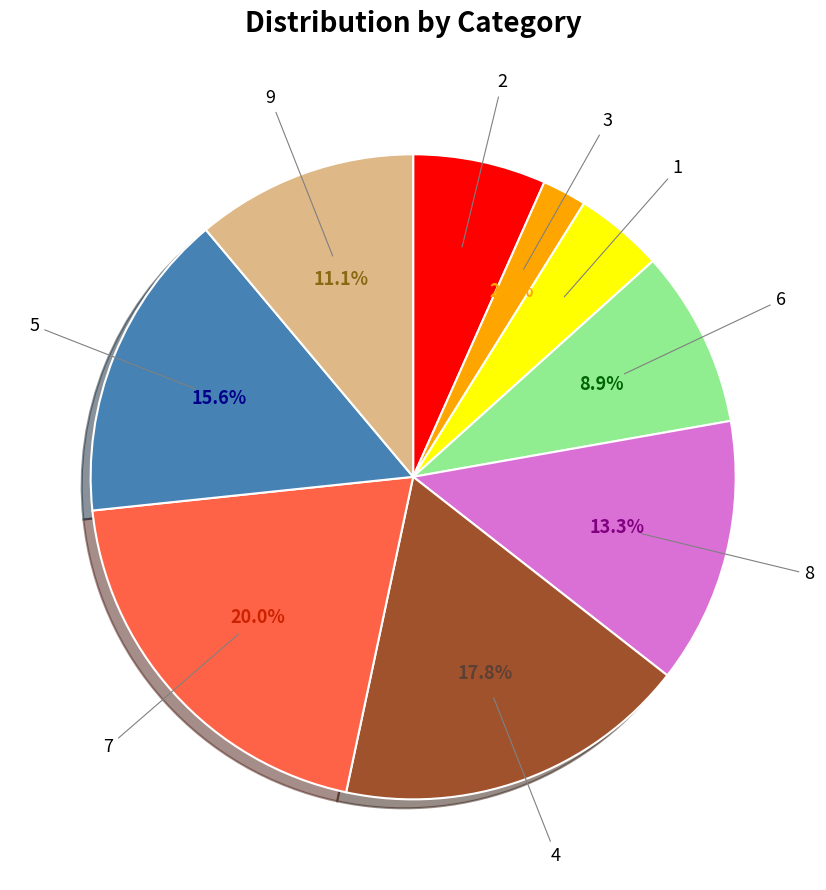

How many slices are in this pie chart?

9